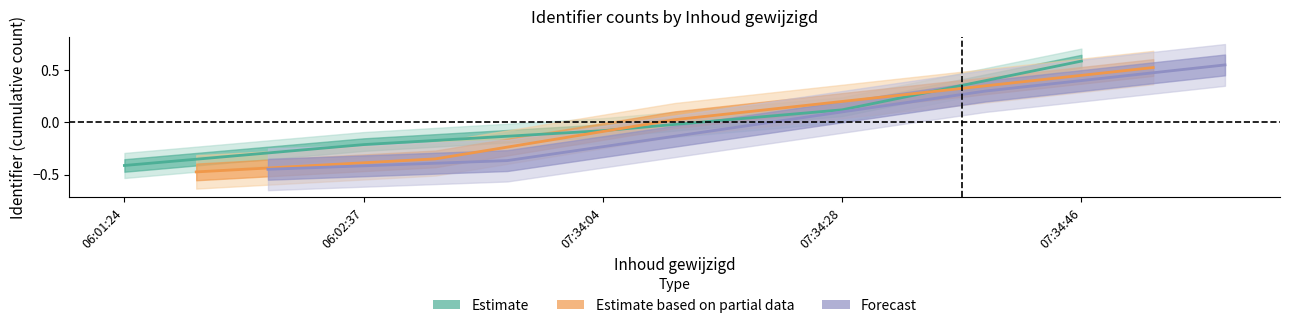

What is the highest value of the Forecast series?

0.5